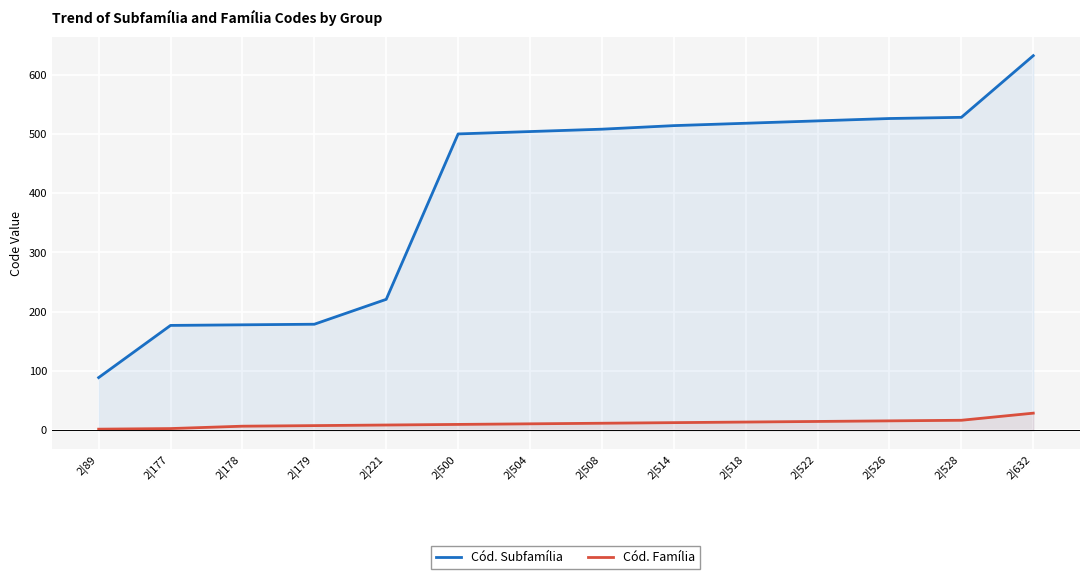

Is it true that Cód. Subfamília equals 179 at 2|179?

True